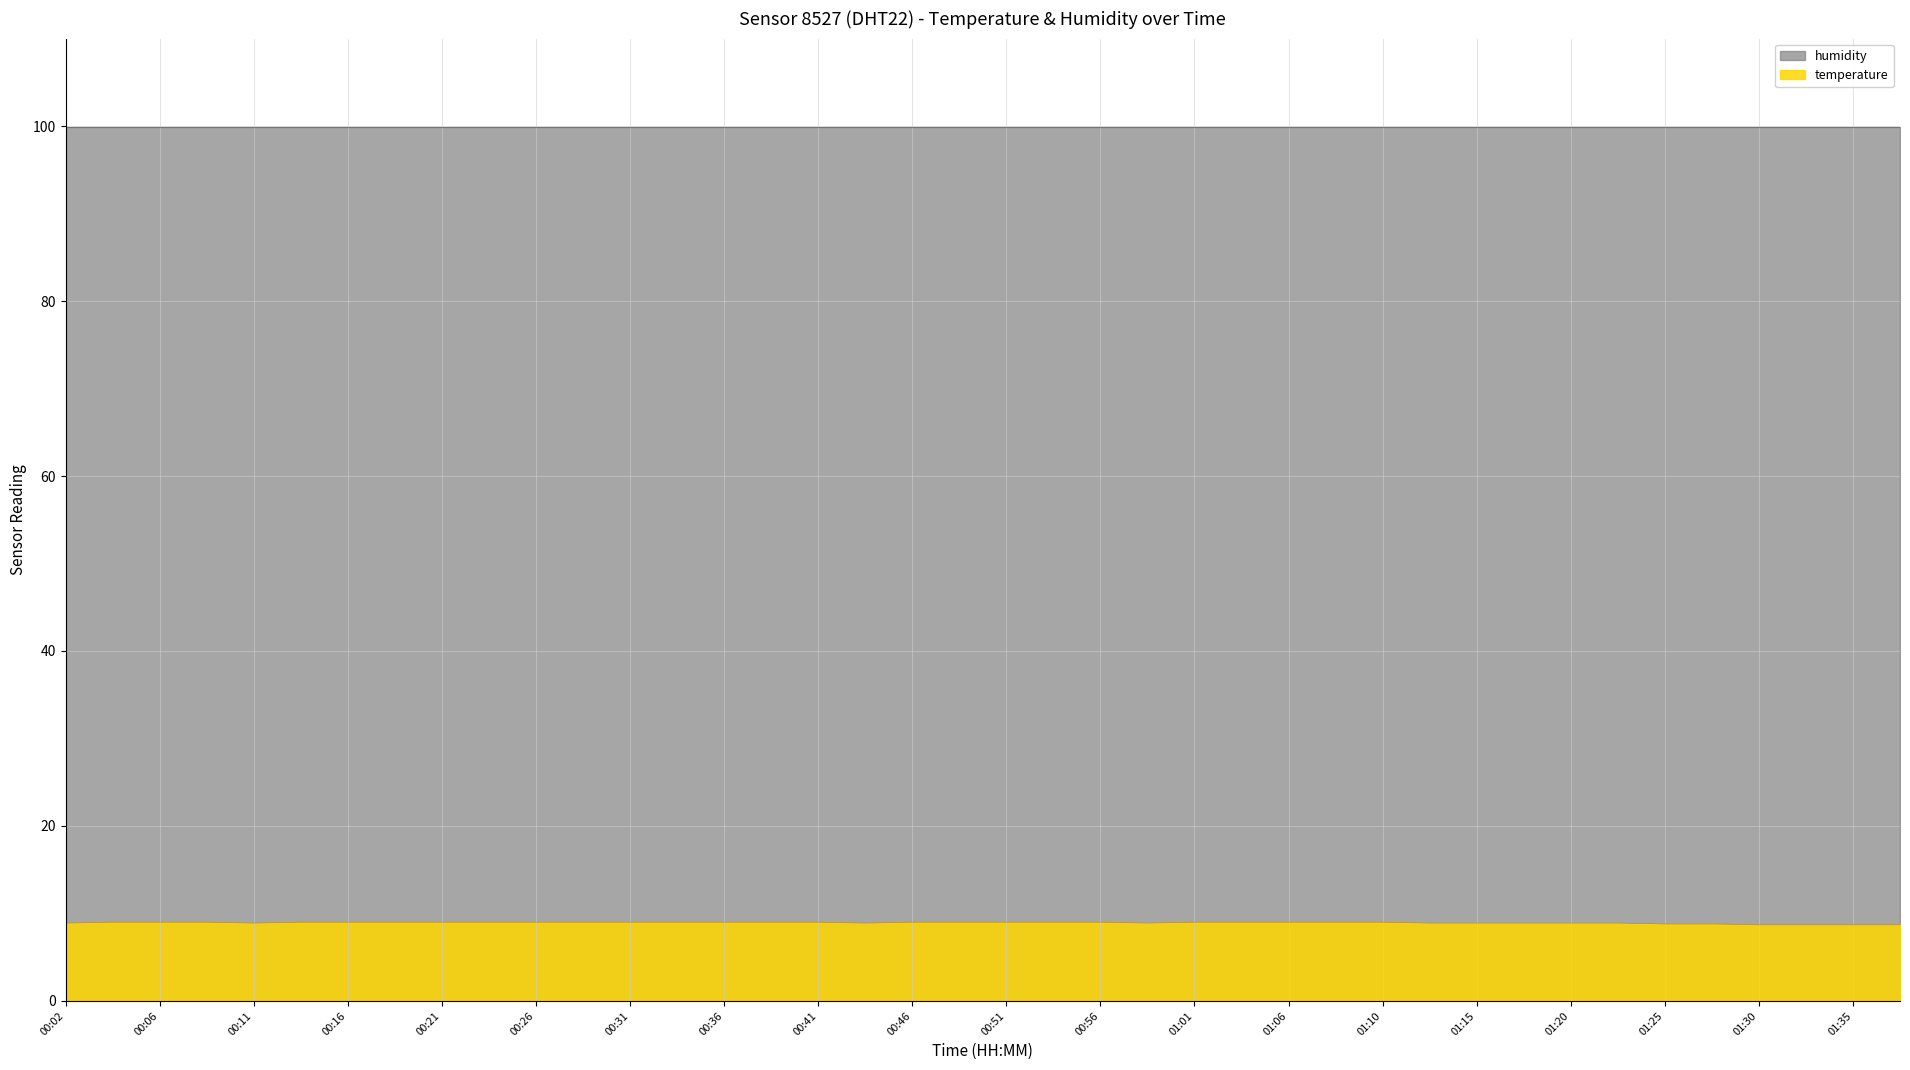

Rank the series by their maximum value, from lowest to highest.

temperature, humidity